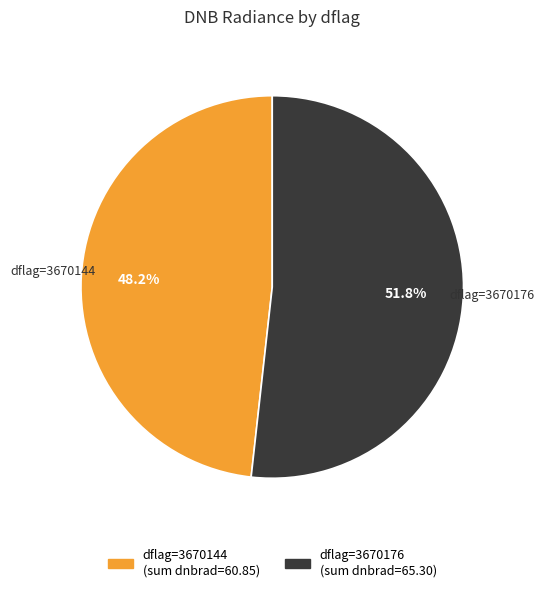

Is there a majority slice in this chart?

Yes